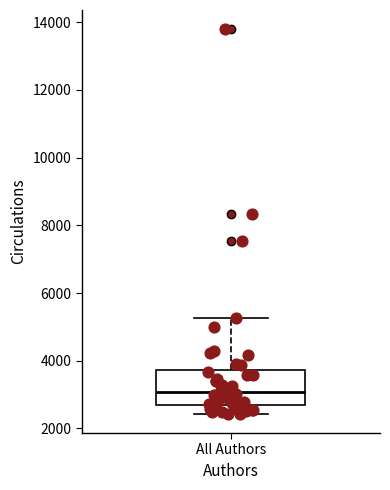

Transcribe this box plot: give where the median line is, the range the box spans, and where the two whiskers end, as read against the y-axis. The values are not printed on the chart, so give them approximately, as read against the axis.

median 3000, box 2600 to 3800, whiskers 2400 to 5200